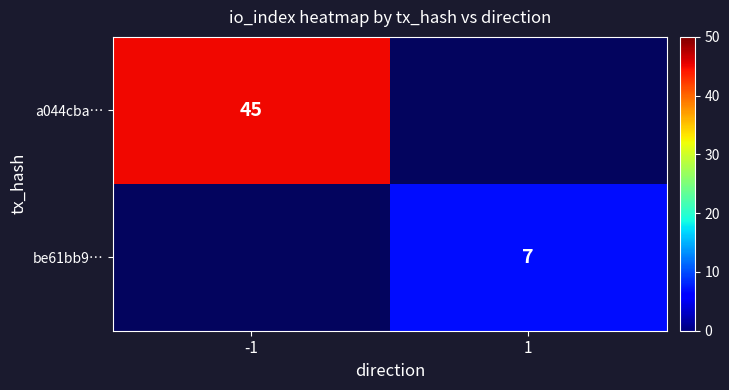

Is it true that be61bb9… equals 12 at 1?

False